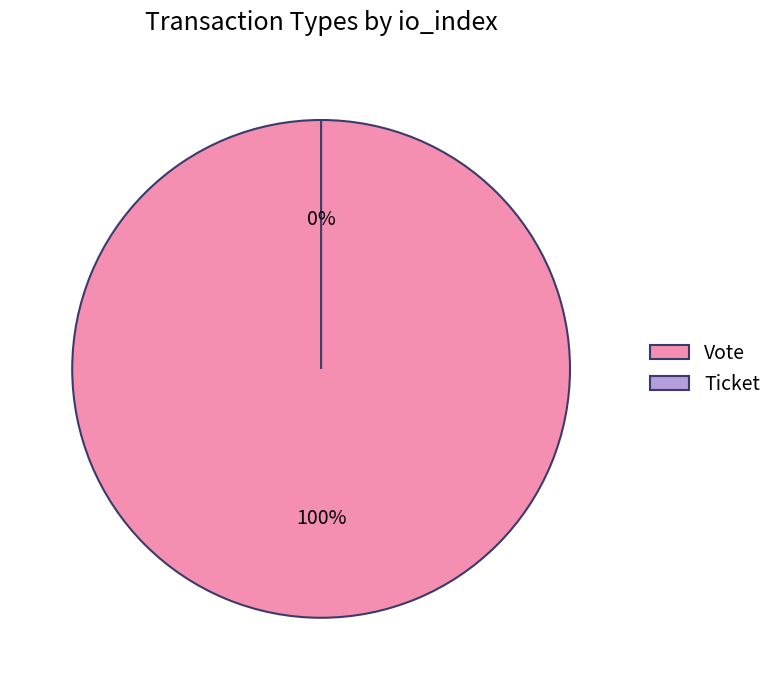

Which category has the smallest portion of the pie?

Ticket